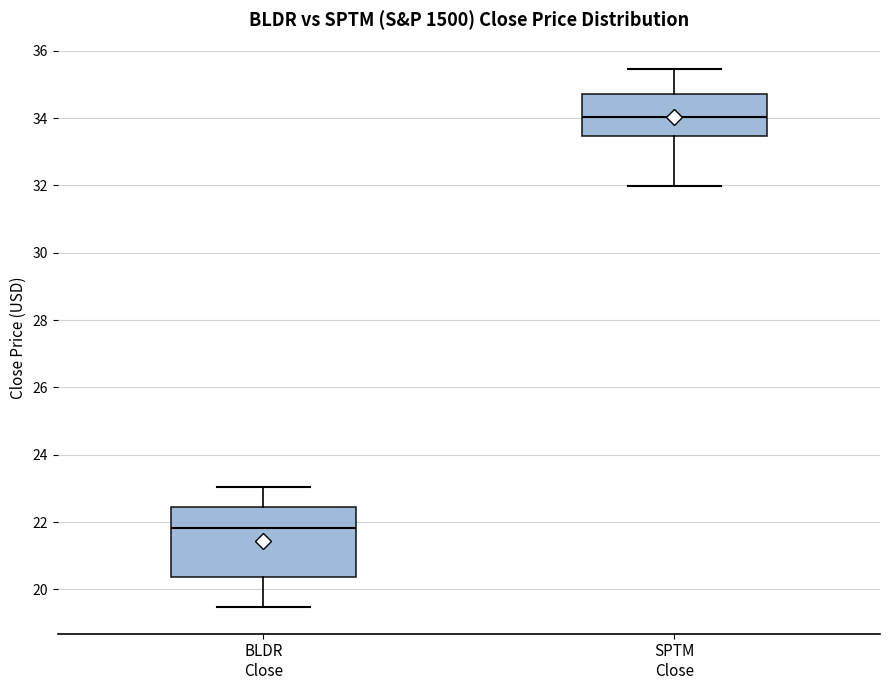

Reading left to right, read every box against the y-axis: the position of its median line, the range the box covers, and the ends of its whiskers. The values are not printed on the chart, so give them approximately, as read against the axis.

BLDR Close: median 21.8, box 20.4 to 22.4, whiskers 19.4 to 23.0
SPTM Close: median 34.0, box 33.4 to 34.8, whiskers 32.0 to 35.4